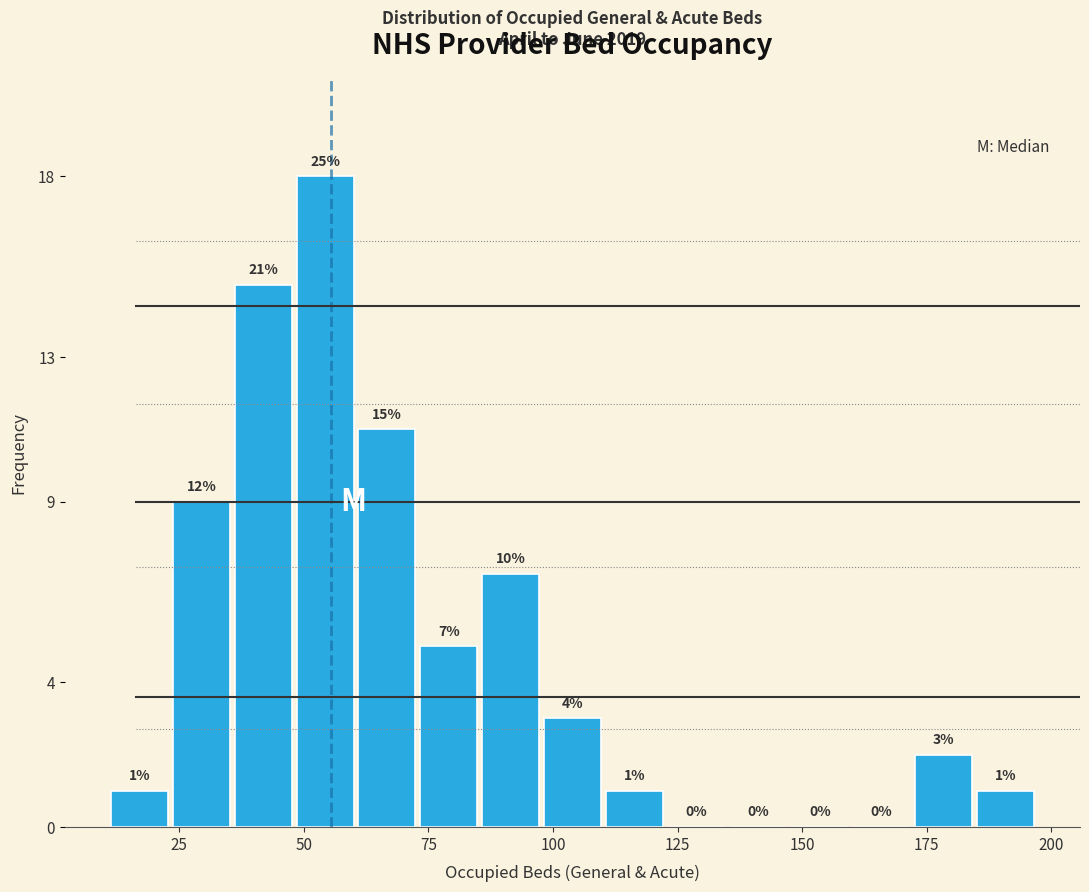

Read against the x-axis, roughly where is the centre of the tallest bar?

55